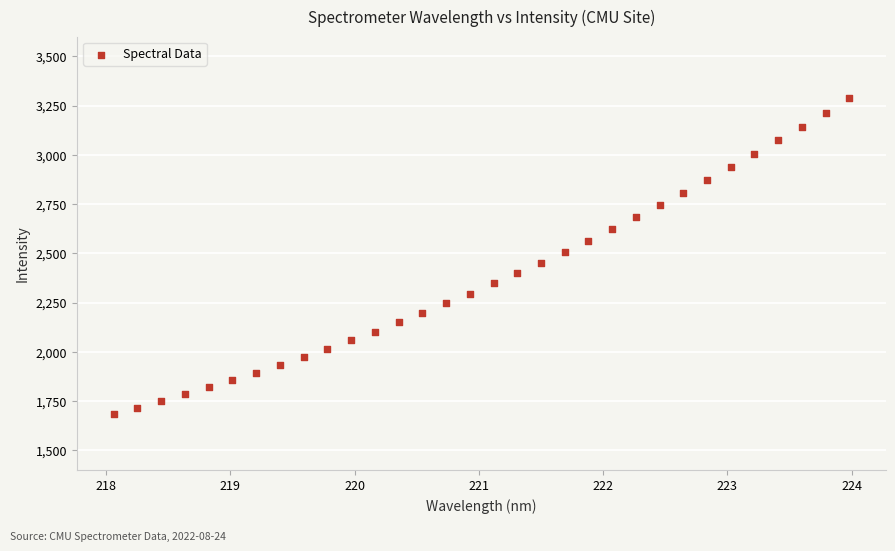

What is the range of X values (max minus min)?

5.9